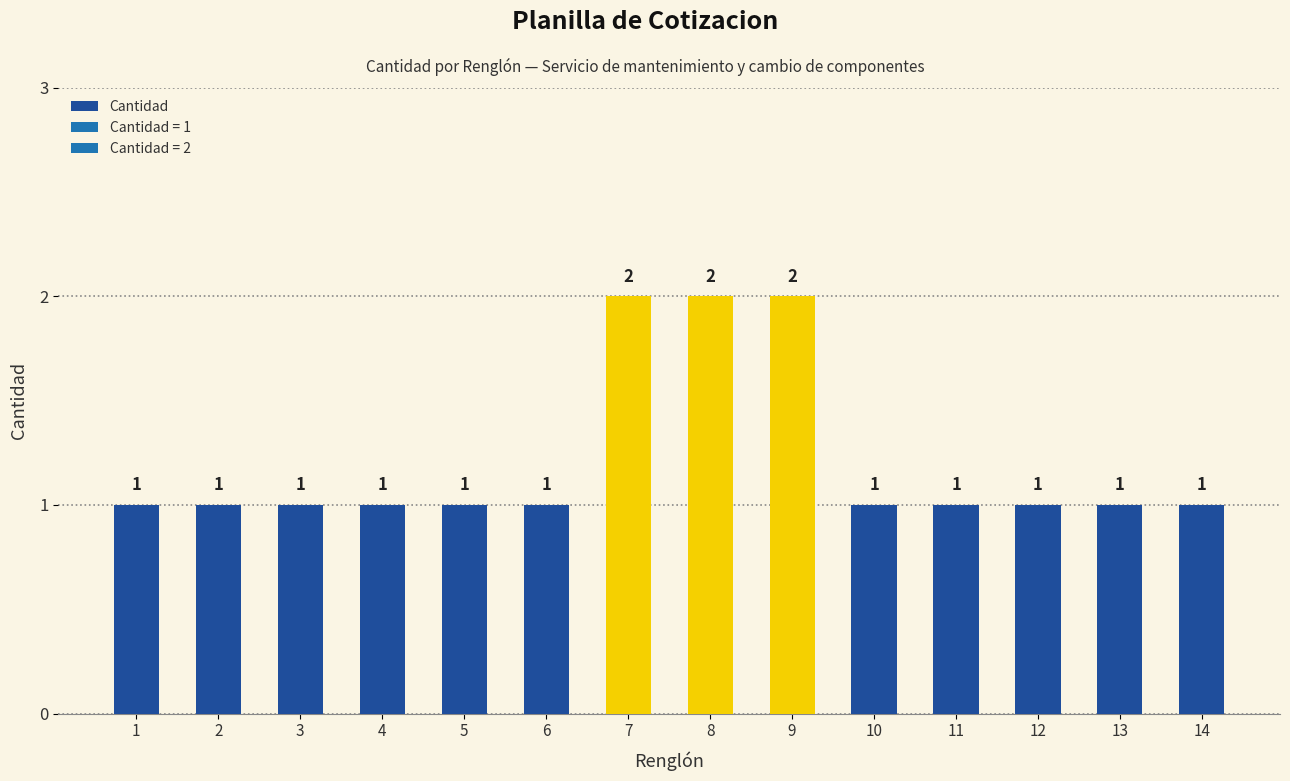

Reading right to left, list all the values displayed in this chart.

1	1	1	1	1	2	2	2	1	1	1	1	1	1